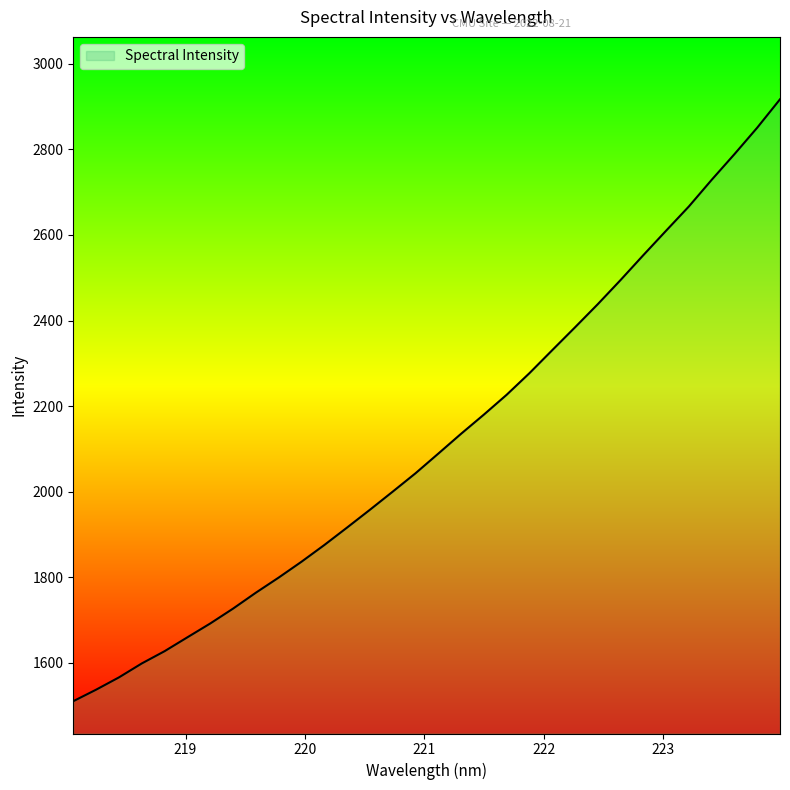

What is the difference between the maximum and minimum values?

1406.8